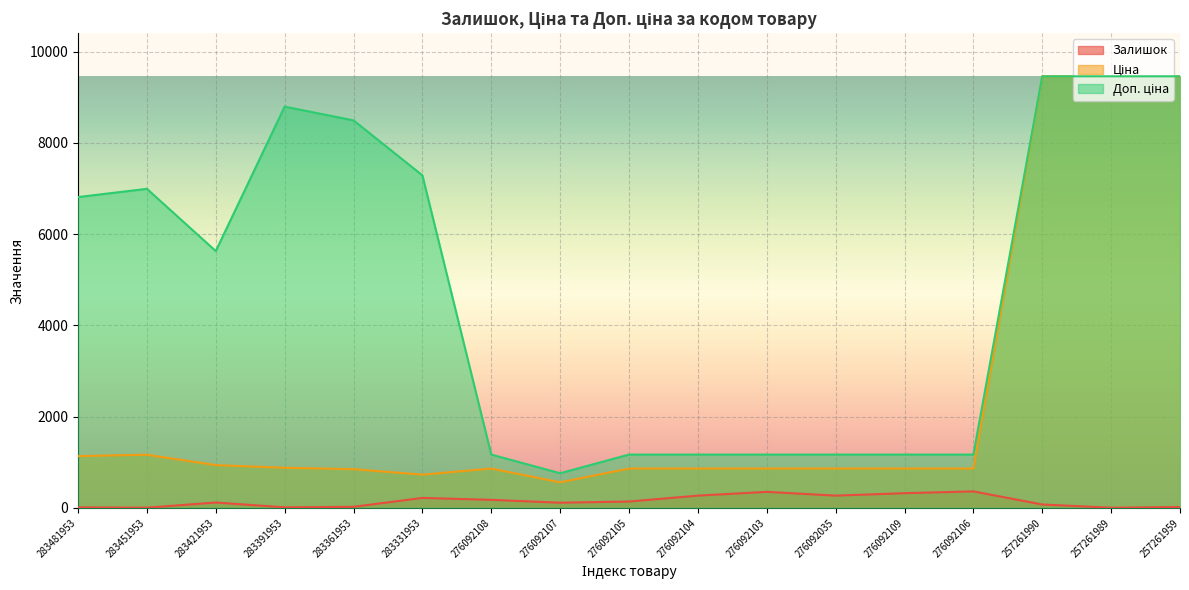

In Ціна, how many points are higher than both neighbors (excluding endpoints)?

2